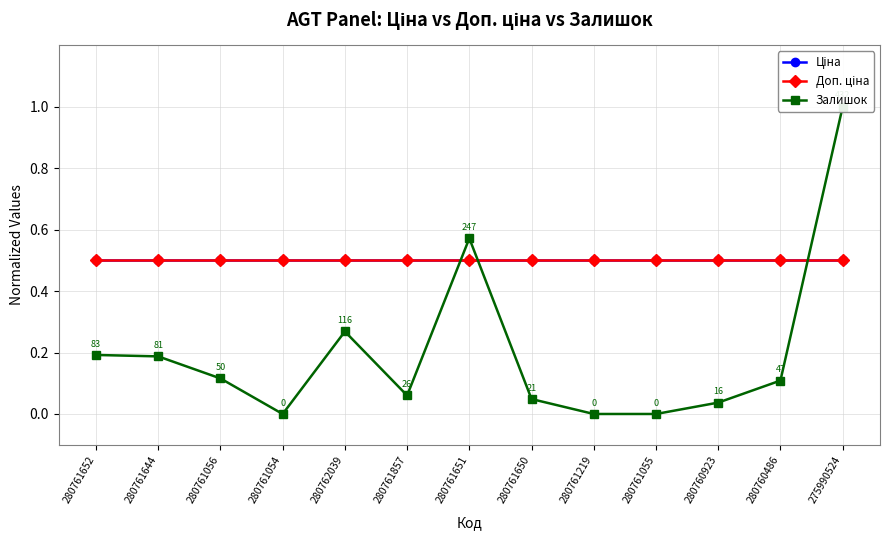

What is the highest value of the Залишок series?

1.0